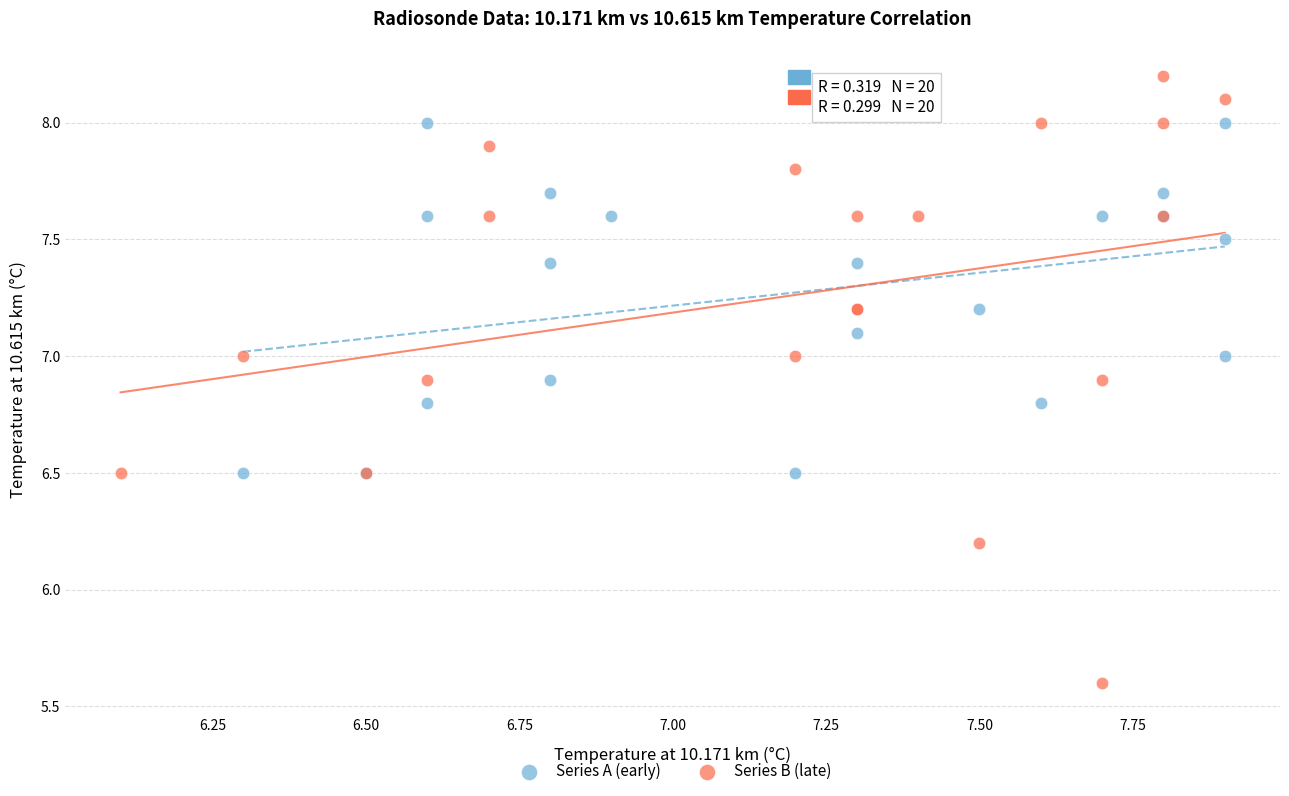

Which series reaches the maximum Y coordinate?

Series B (late)